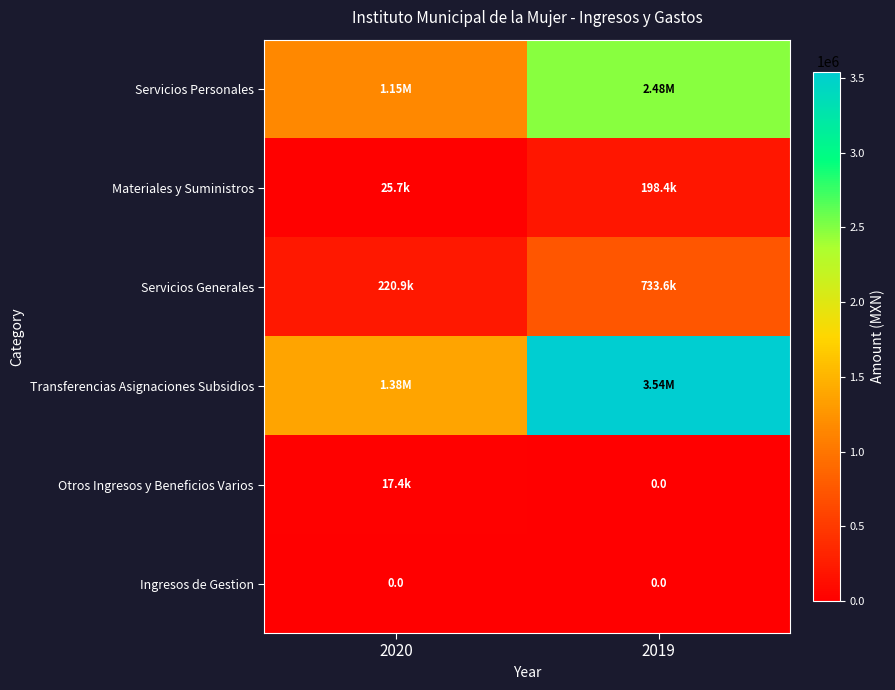

At how many categories does at least one series exceed 1334960?

2